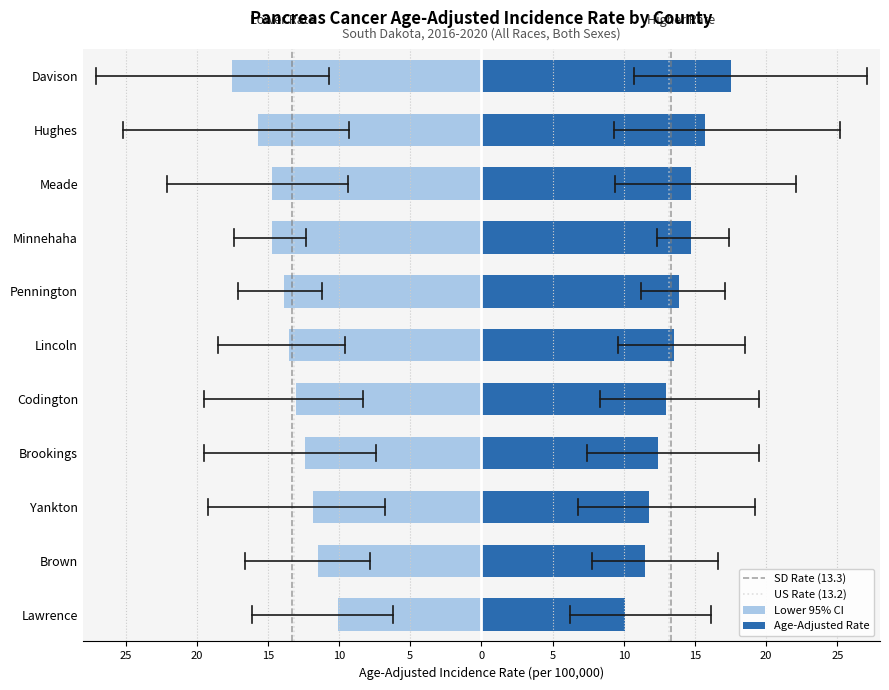

At which category does the chart reach its peak across all series?

Davison